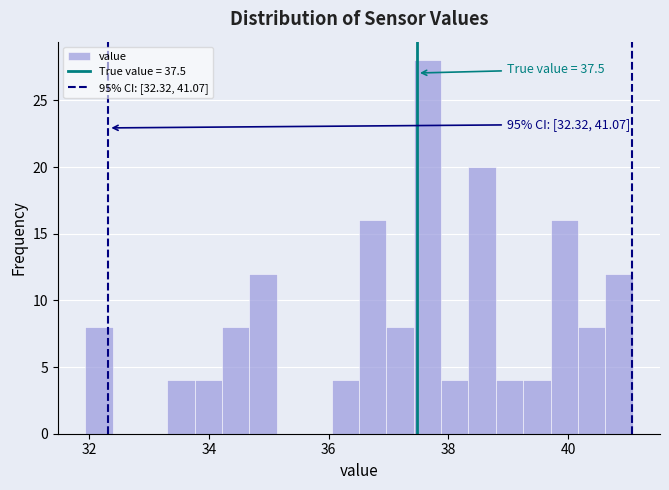

Read against the x-axis, roughly where is the centre of the tallest bar?

37.6